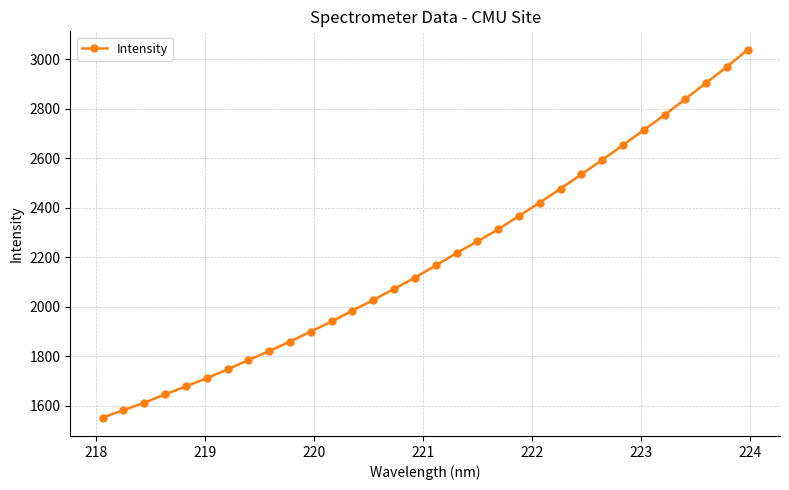

What is the average value?

2196.2